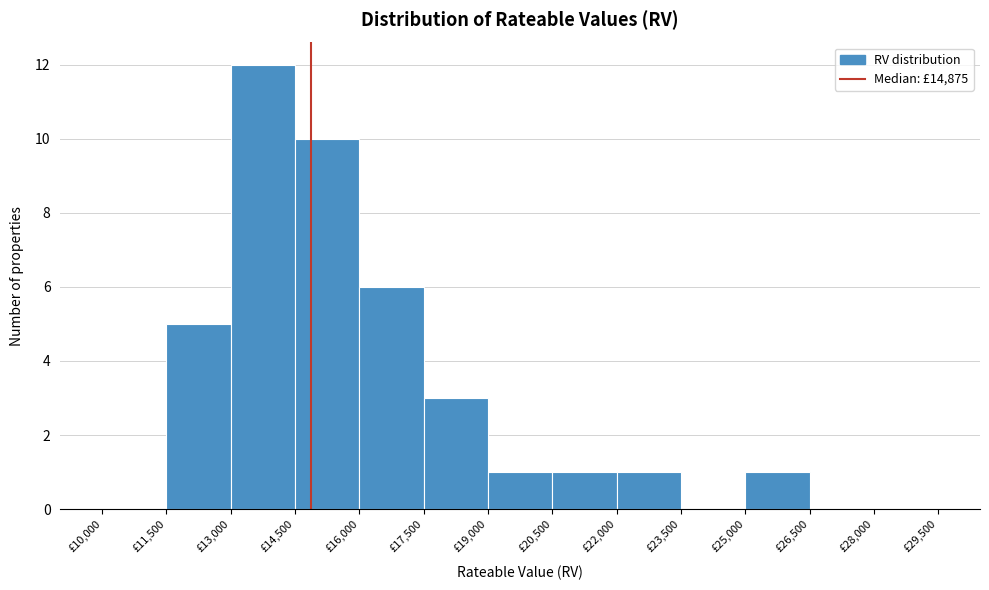

Reading left to right, list every bar in this chart as the range it spans on the x-axis followed by its height. Neither the bar edges nor the heights are printed on the chart, so give them approximately, as read against the axes.

10000 to 11500: 0
11500 to 13000: 5
13000 to 14500: 12
14500 to 16000: 10
16000 to 17500: 6
17500 to 19000: 3
19000 to 20500: 1
20500 to 22000: 1
22000 to 23500: 1
23500 to 25000: 0
25000 to 26500: 1
26500 to 28000: 0
28000 to 29500: 0